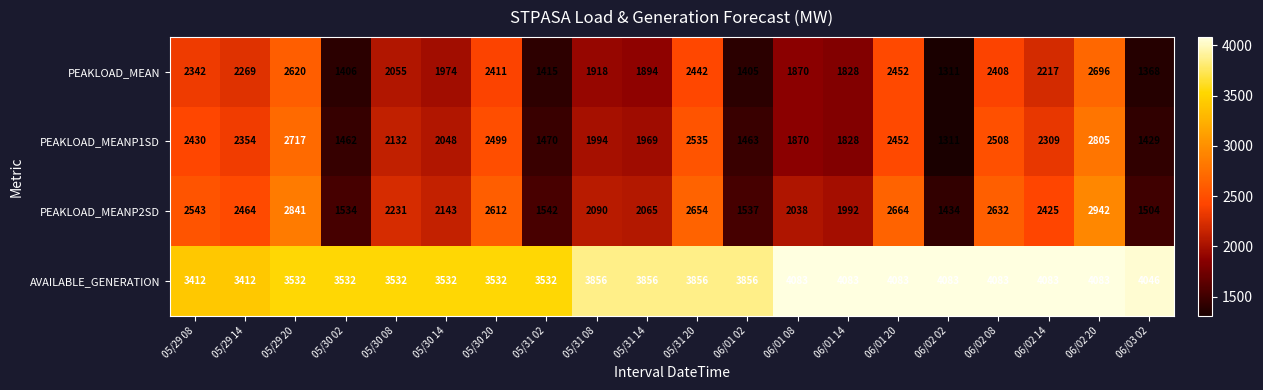

How many series are shown in this chart?

4